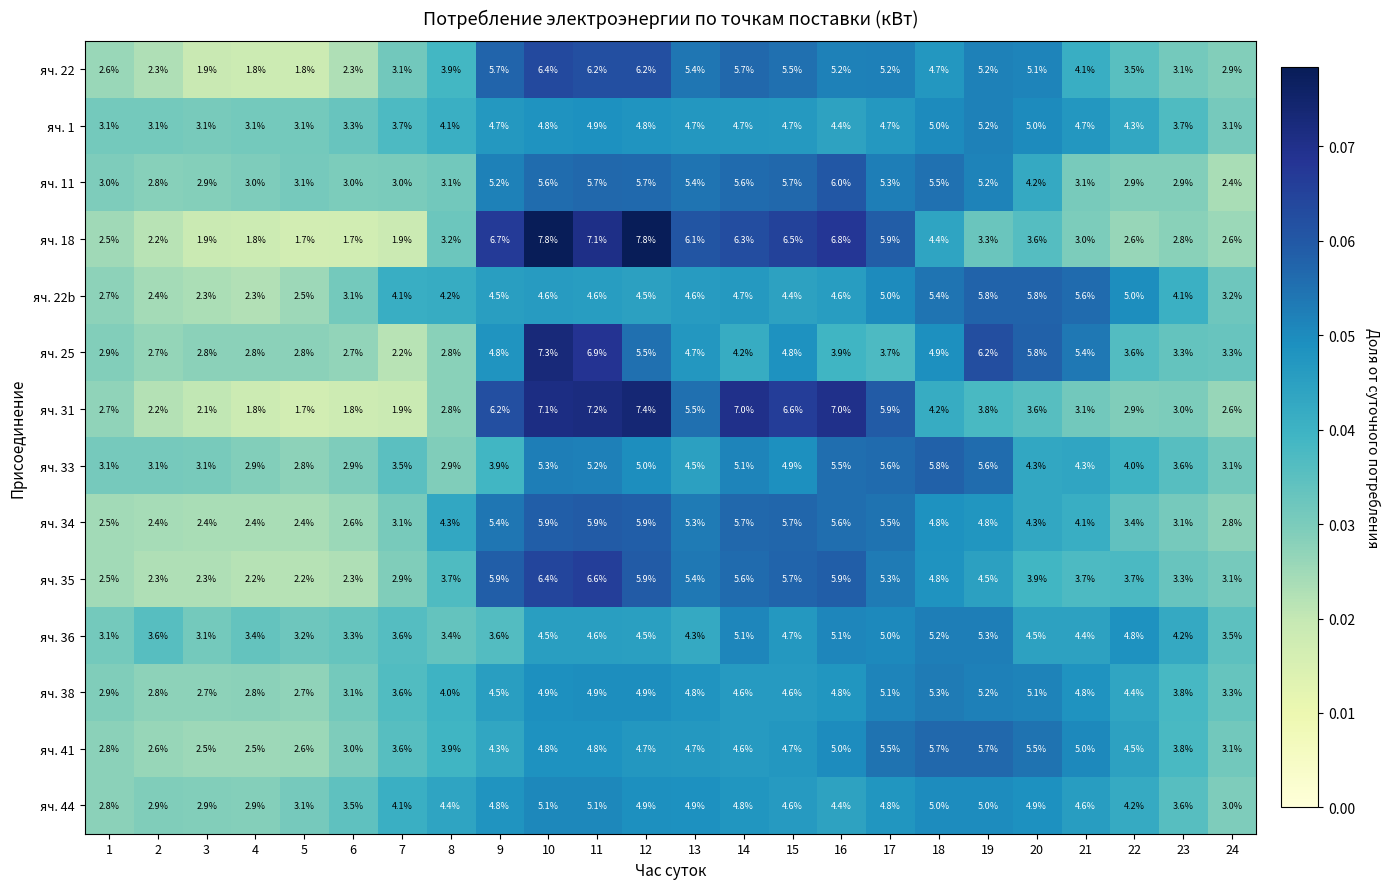

What is the total value across all series at 22?

53.8